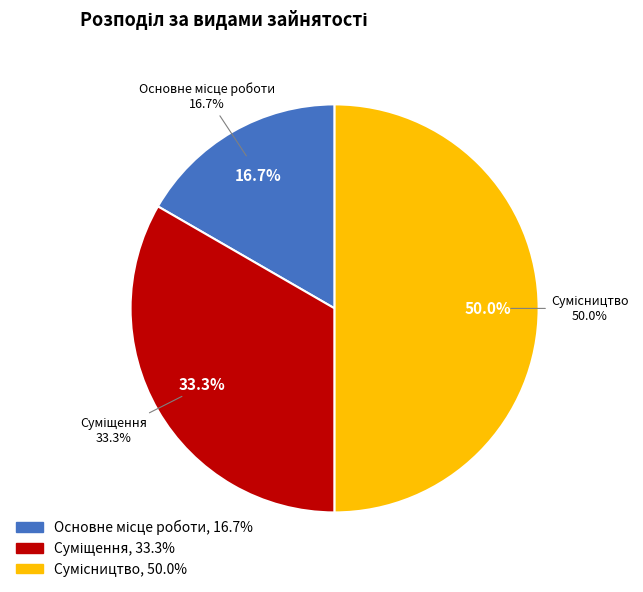

What is the change in value from Основне місце роботи to Суміщення?

+1